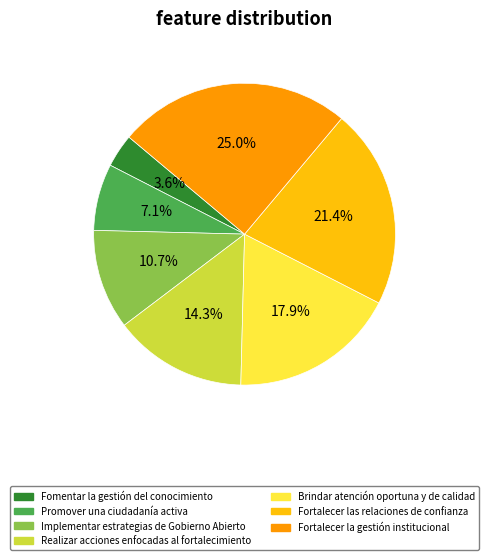

To the nearest percent, what is the difference between the largest and smallest slice percentages?

21%